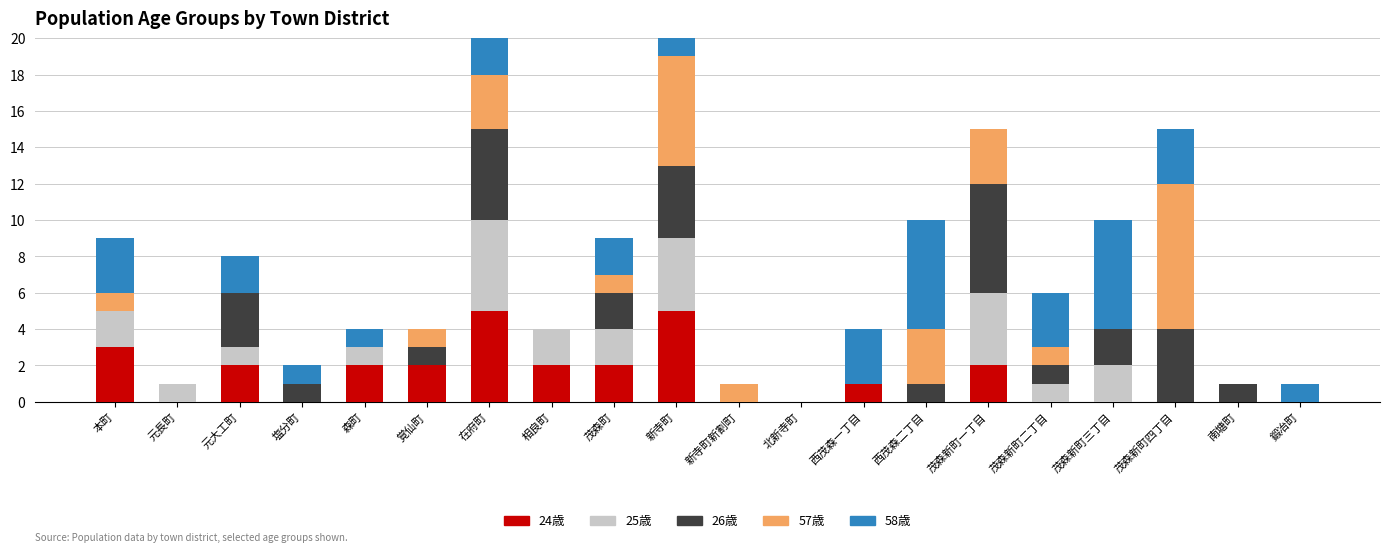

At how many categories does at least one series exceed 2?

10